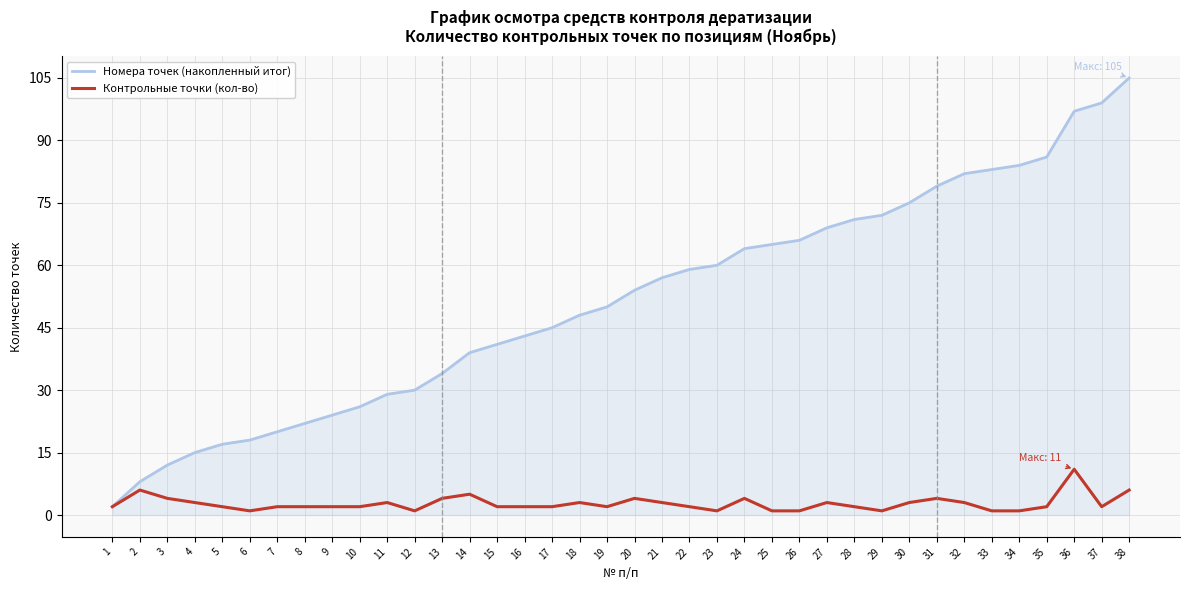

Which category has the highest value across all series?

38